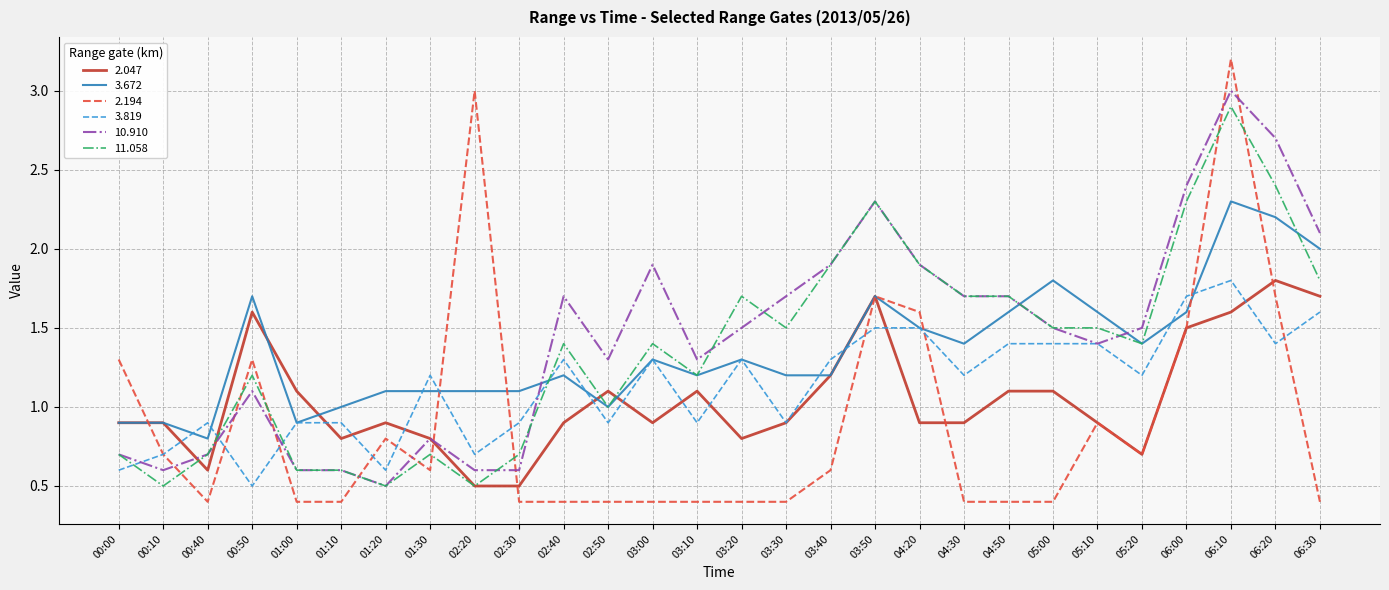

Where do 11.058 and 2.194 first cross each other?

00:10 and 00:40